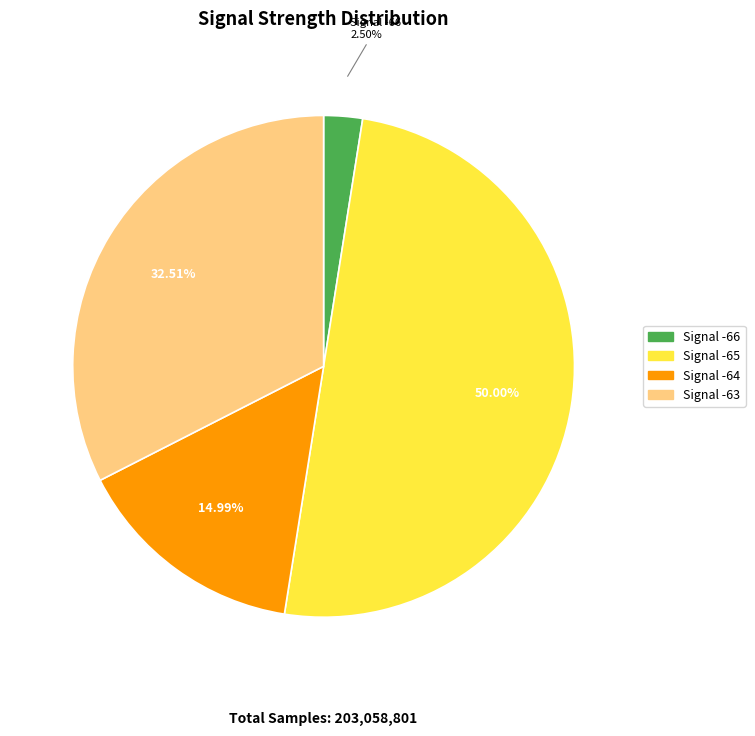

How many slices are in this pie chart?

4